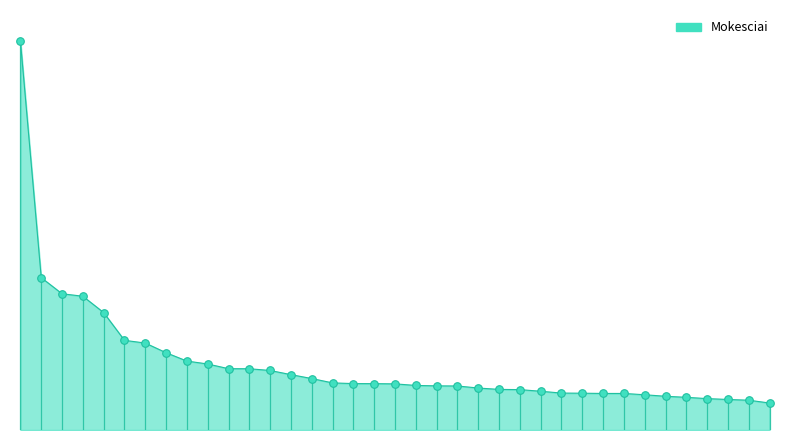

What is the change in value from 35 to 37?

-3117